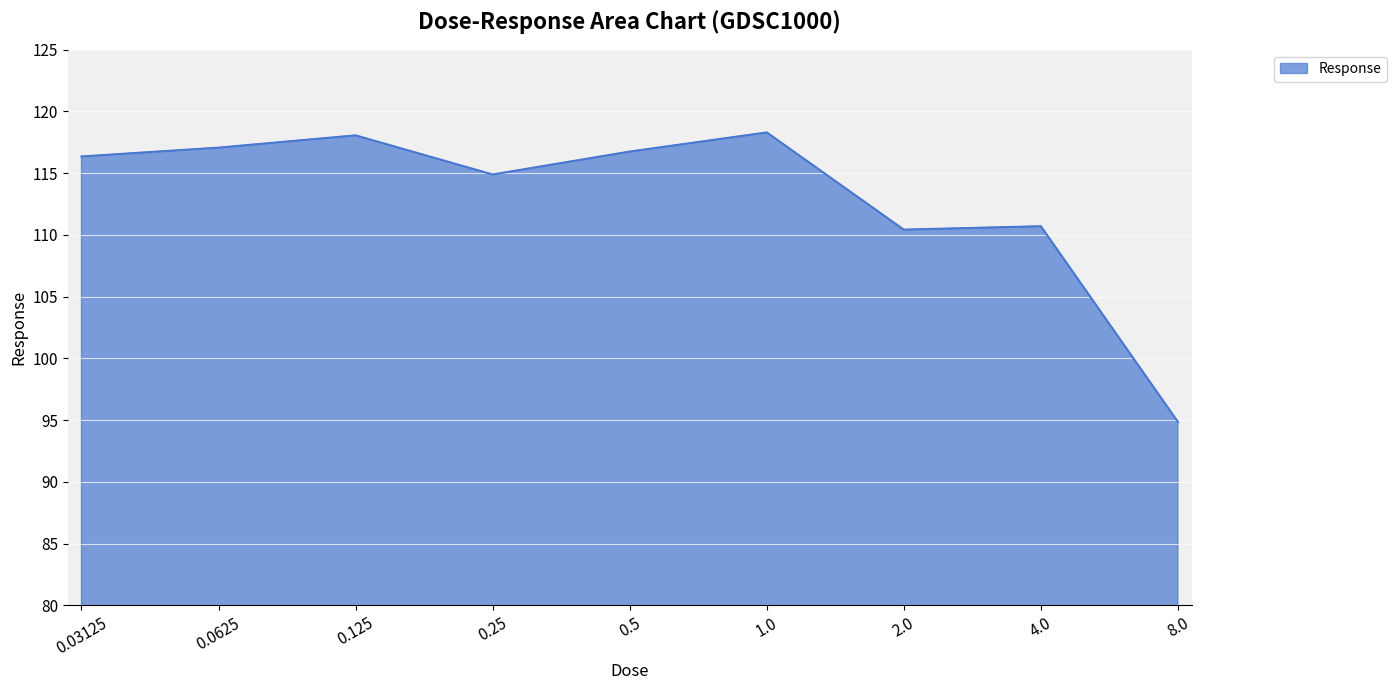

What is the difference between the values at 1.0 and 8.0?

23.4